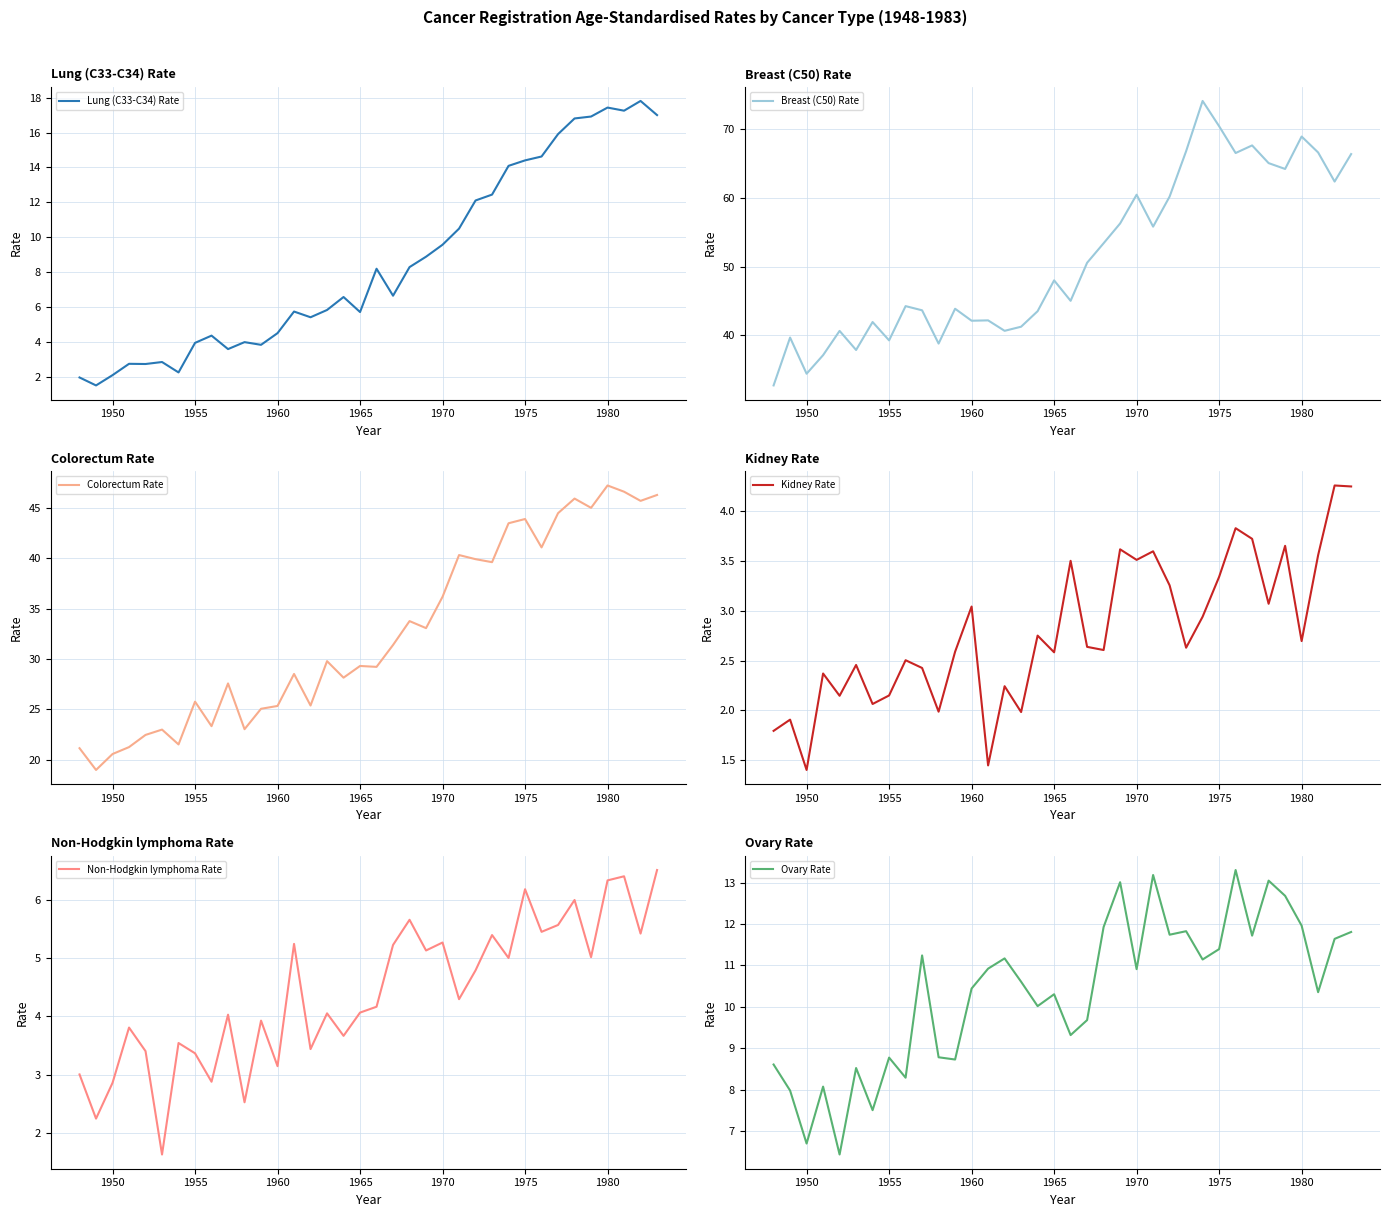

What is the highest value of the Lung (C33-C34) Rate series?

17.8